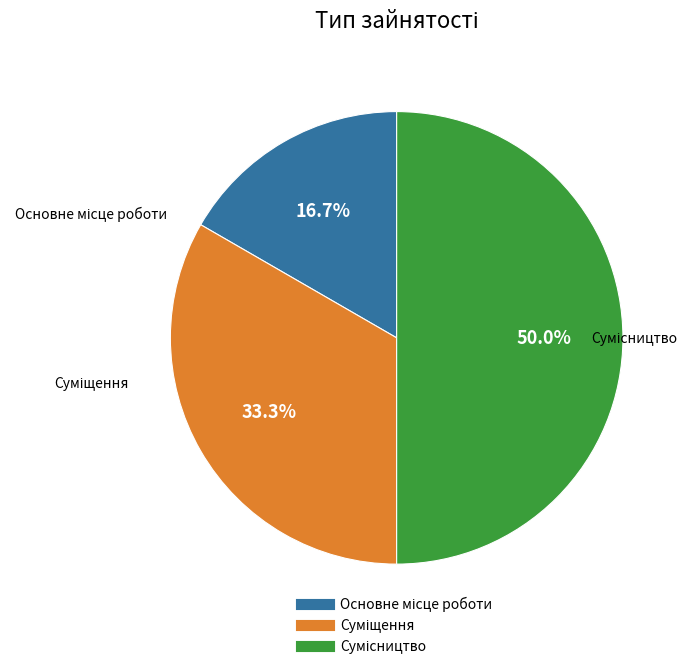

Does any single category account for the majority?

No